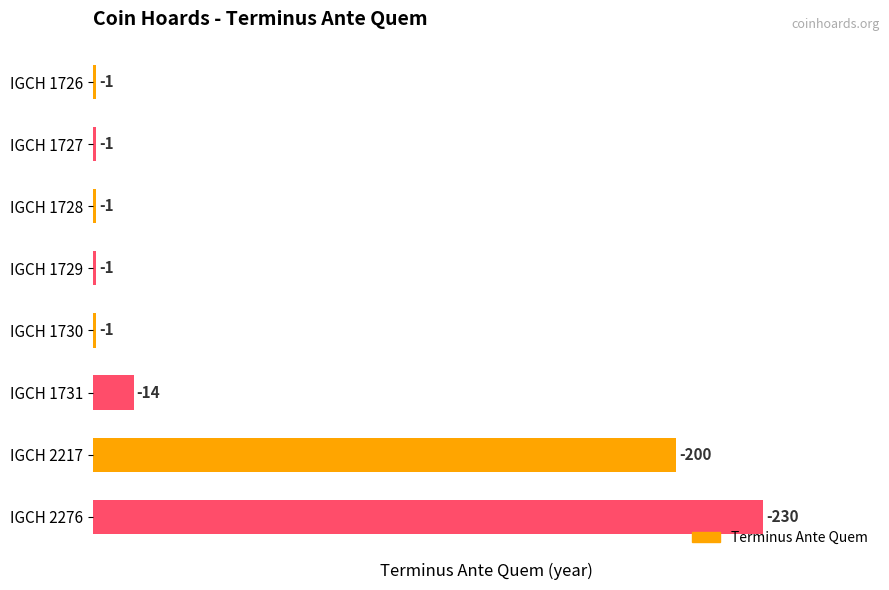

How many bars are there in total?

8